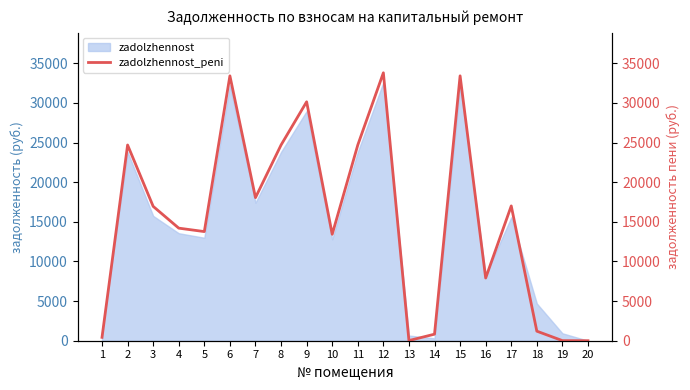

Rank the categories by value from highest to lowest.

12, 6, 15, 9, 2, 8, 11, 7, 17, 3, 4, 5, 10, 16, 18, 14, 1, 13, 19, 20